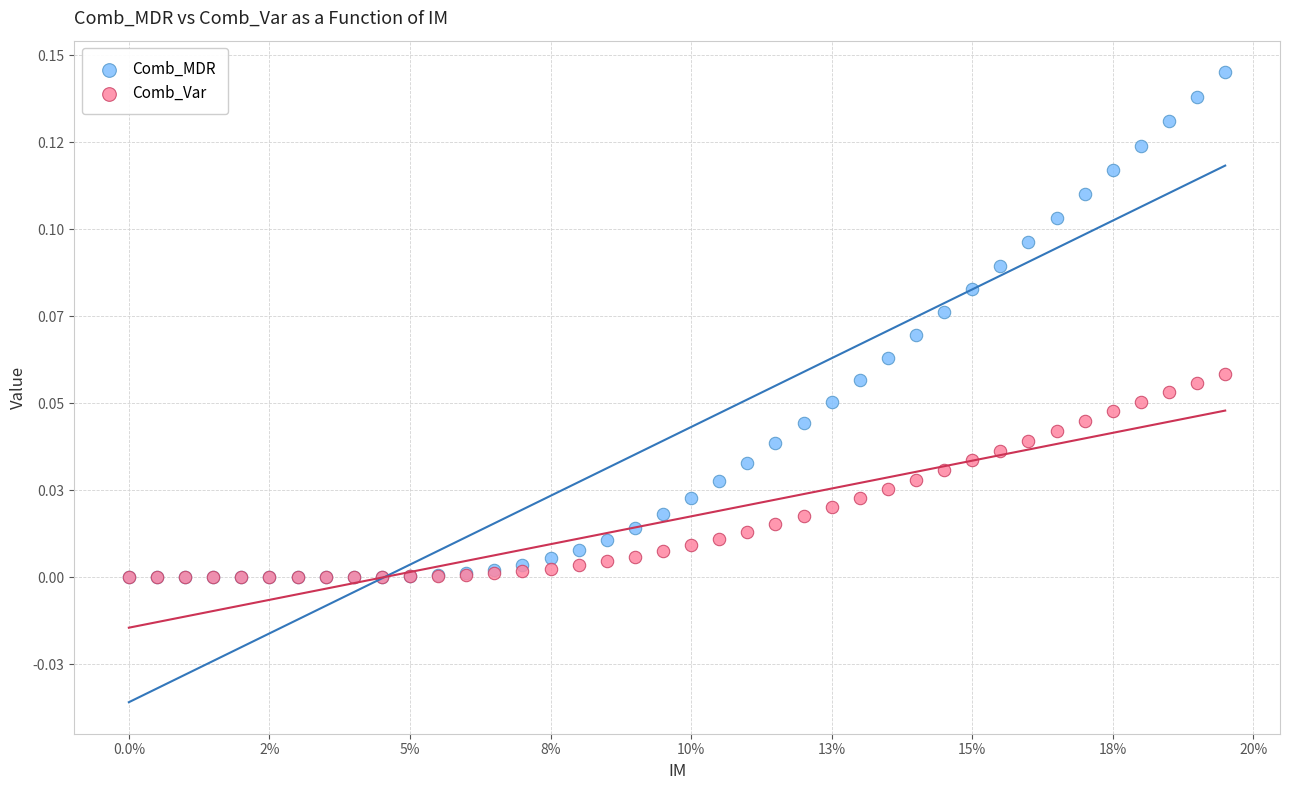

Which series has the largest Y range (max minus min)?

Comb_MDR